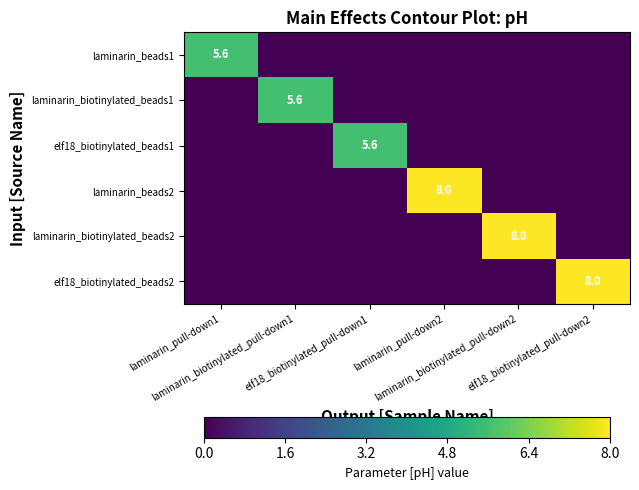

At how many categories does at least one series exceed 2?

6